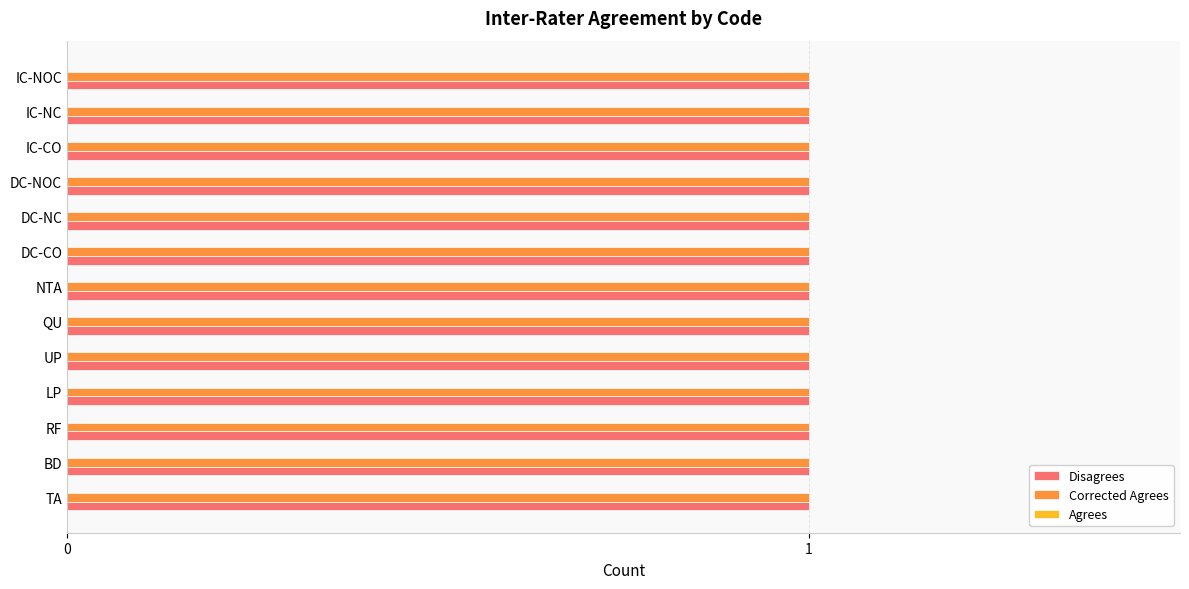

What is the minimum value for Corrected Agrees?

1